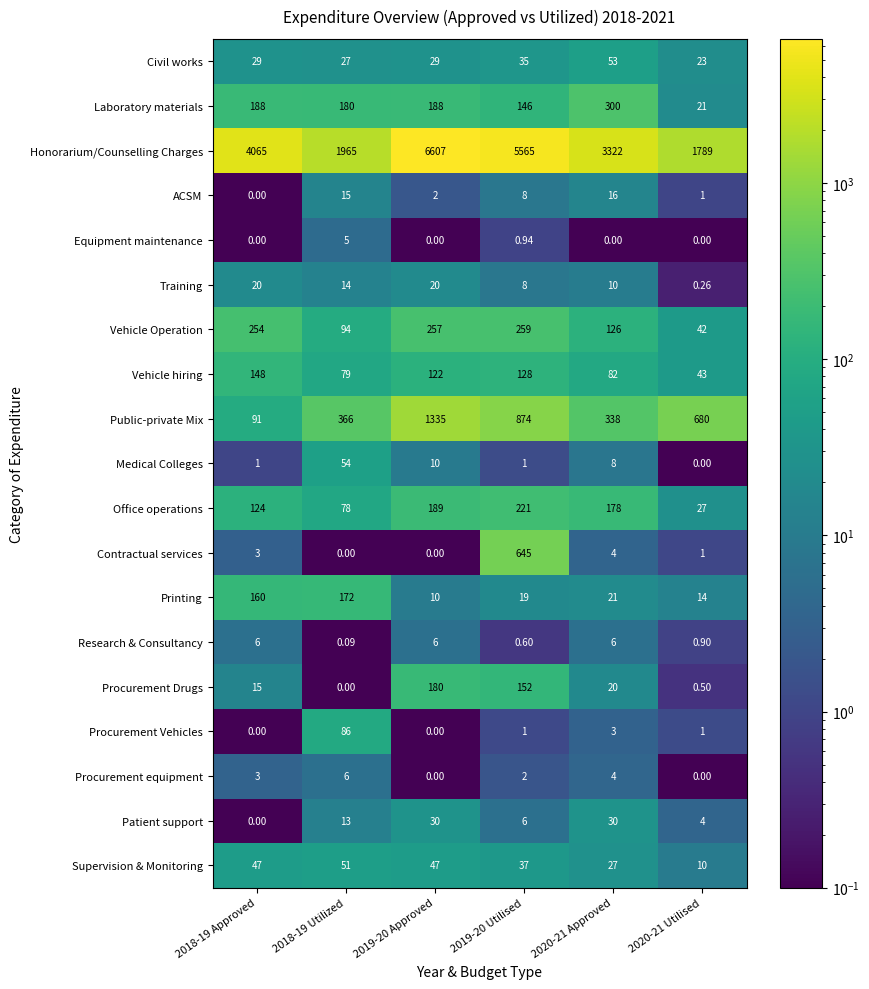

Which series has the largest total across all categories?

Honorarium/Counselling Charges